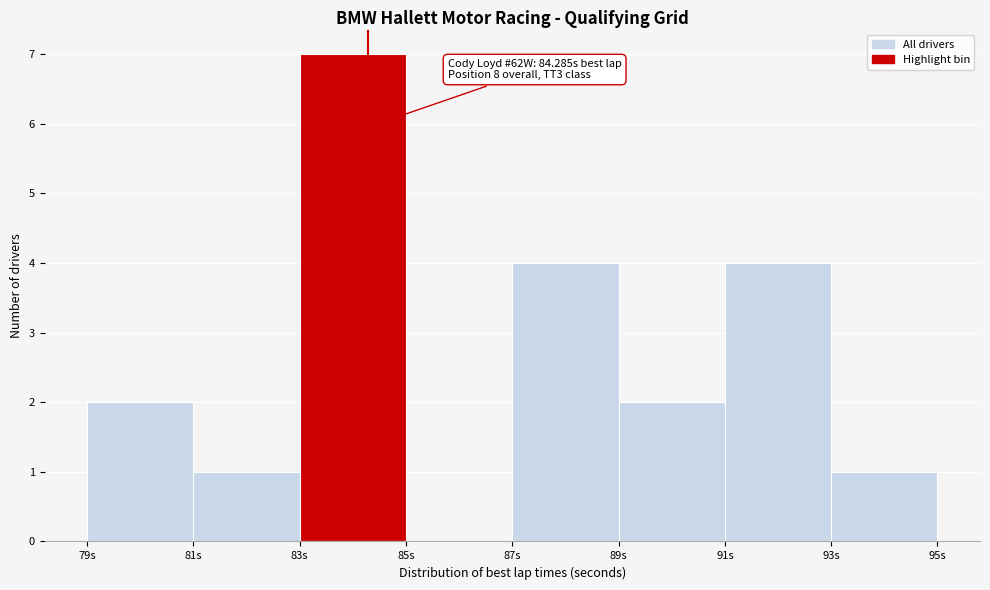

Over which range of the x-axis is the bar tallest?

83 to 85